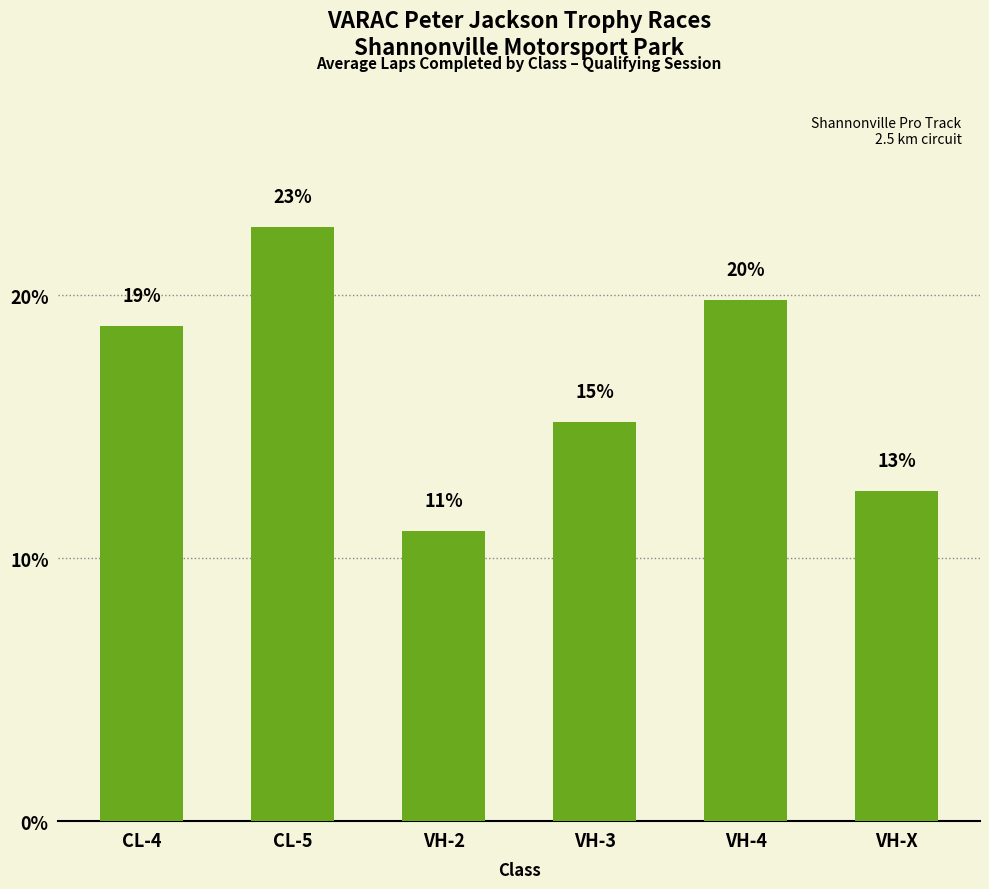

How many bars are there in total?

6